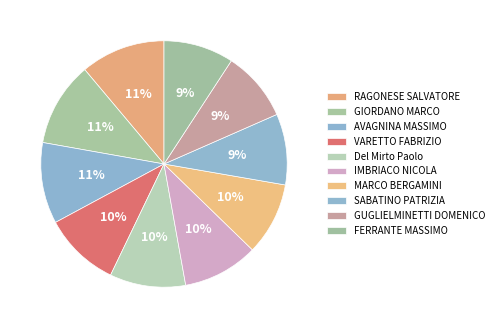

To the nearest percent, what portion does Del Mirto Paolo represent?

10%